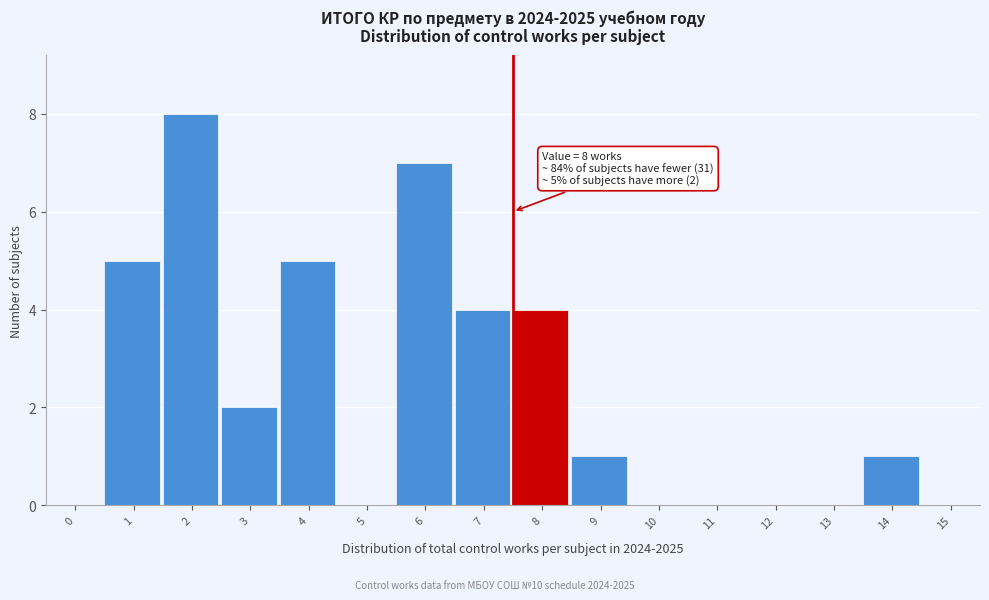

Reading left to right, transcribe all the data shown in this chart.

0=0	1=5	2=8	3=2	4=5	5=0	6=7	7=4	8=4	9=1	10=0	11=0	12=0	13=0	14=1	15=0